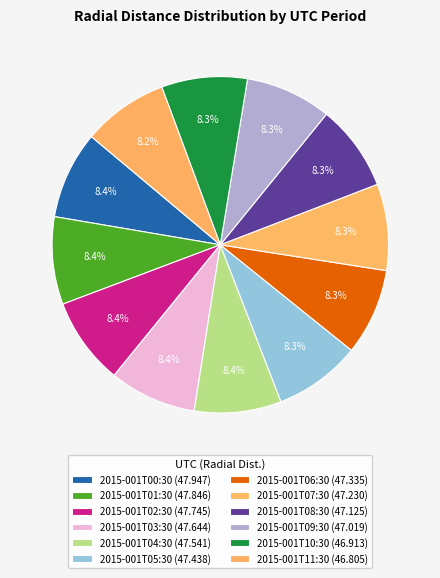

Count the number of slices in the pie.

12